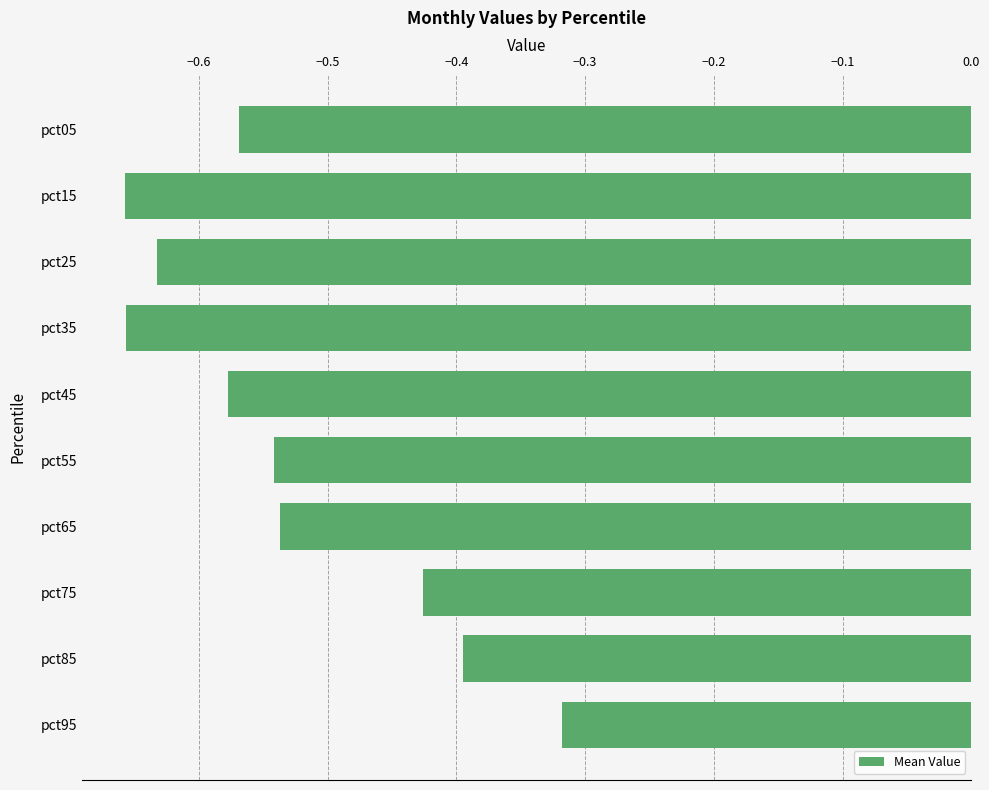

Which category has the highest value across all series?

pct95